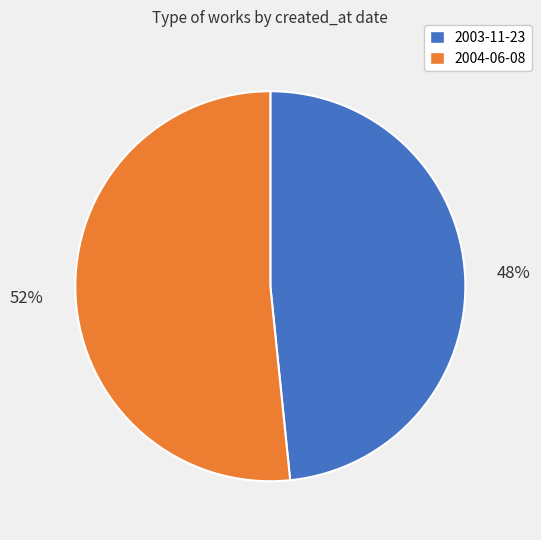

Approximately how many times larger is the value at 2003-11-23 compared to 2004-06-08?

0.9